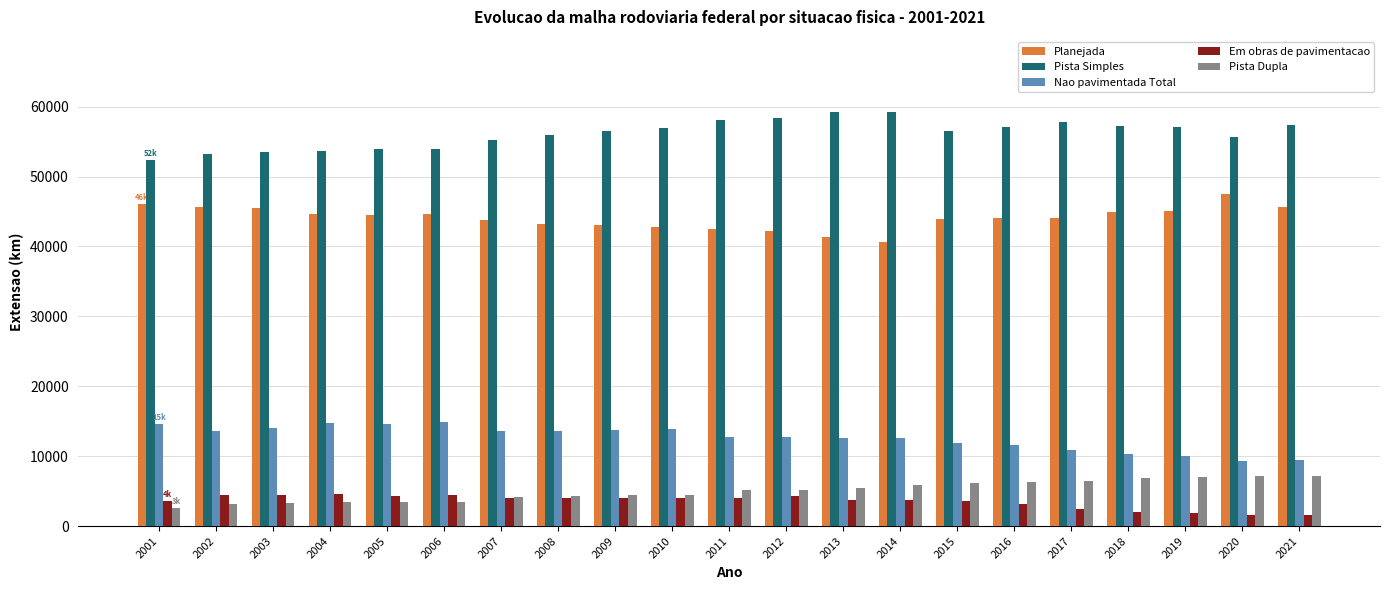

How many groups of bars are there?

21